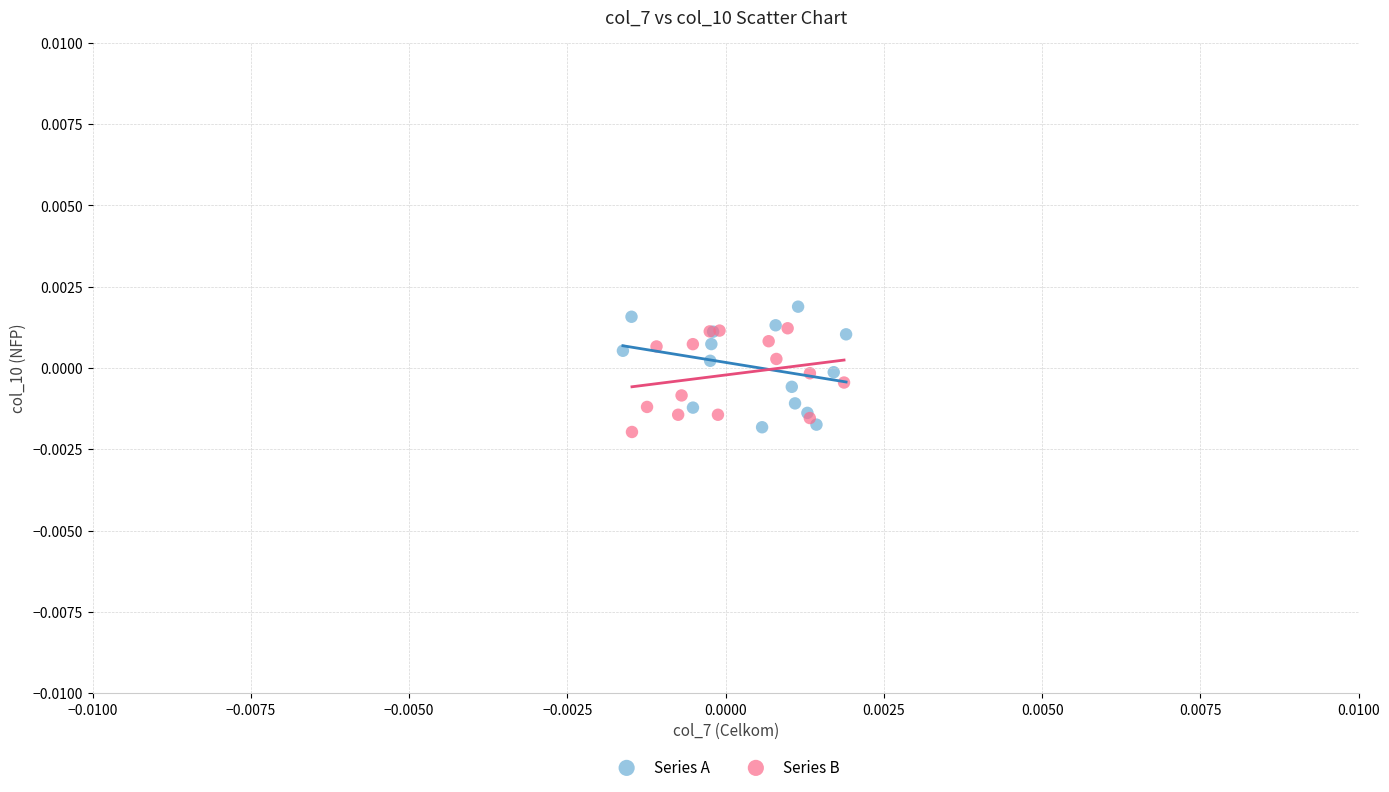

Which series has the largest Y range (max minus min)?

Series A